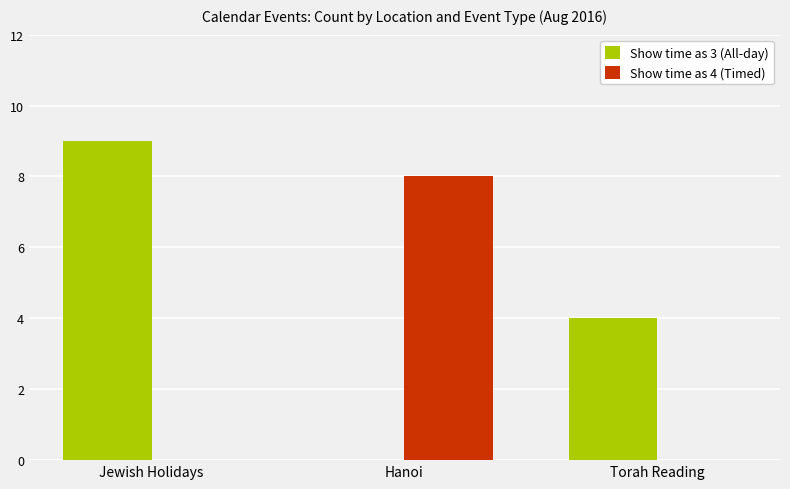

Is the value of Show time as 4 (Timed) at Jewish Holidays greater than the value of Show time as 3 (All-day) at Torah Reading?

No